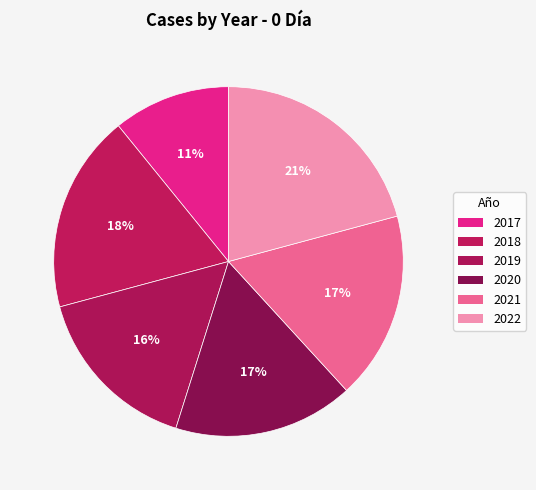

Is there any slice that represents more than half of the pie?

No